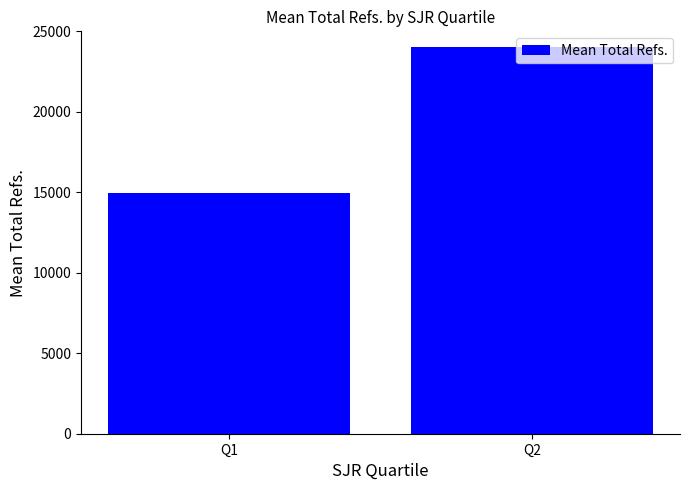

Reading left to right, transcribe all the data shown in this chart.

Q1=14986.5	Q2=24050.5